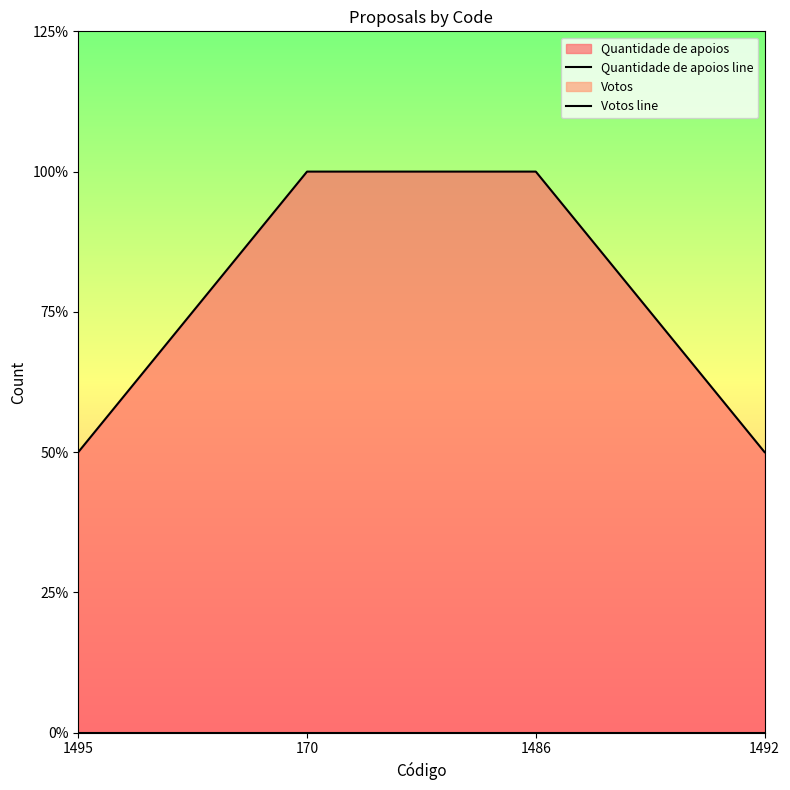

What is the change in value from 1495 to 1486?

+1